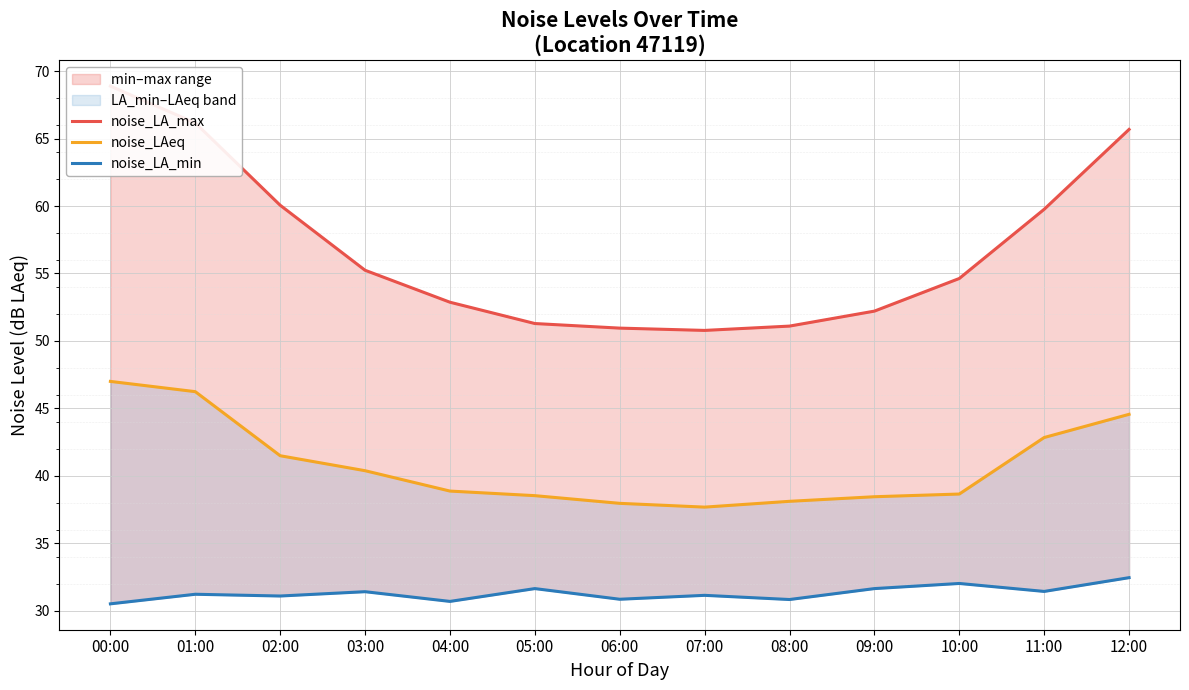

What position from the right is 09:00?

4